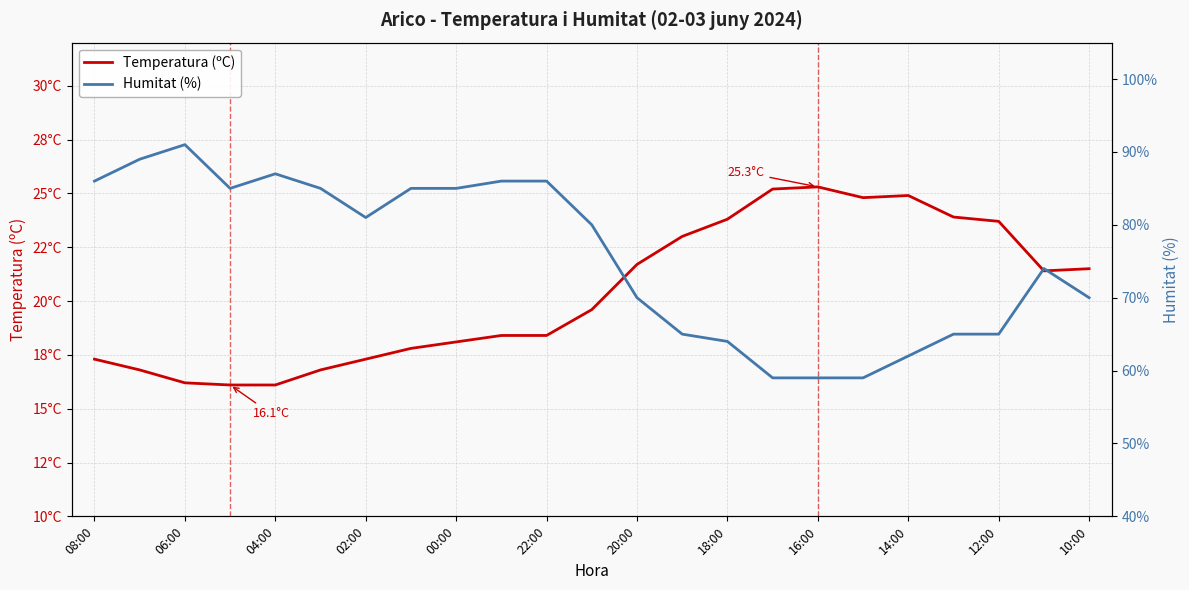

What is the difference between the maximum and minimum values in the Temperatura (ºC) series?

9.2